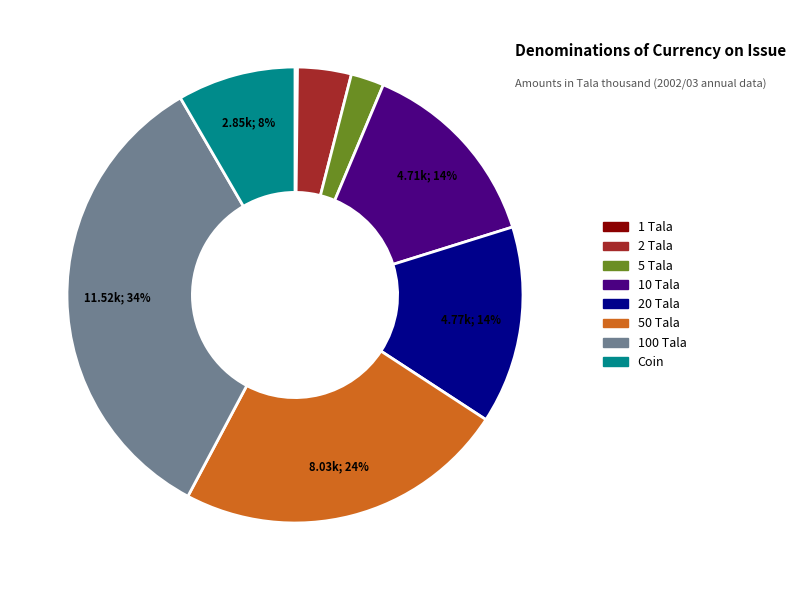

Does any single category account for the majority?

No